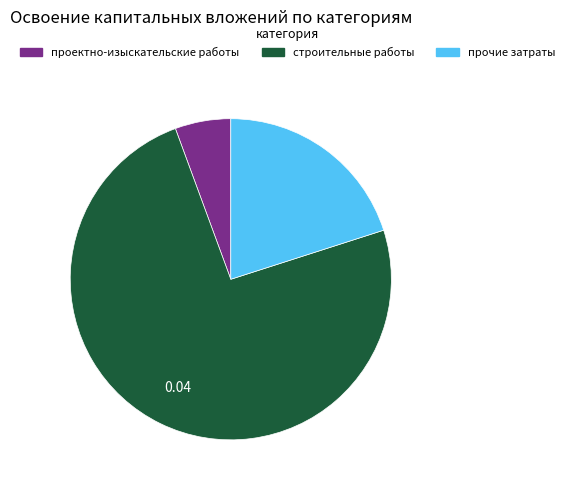

How many slices are in this pie chart?

3